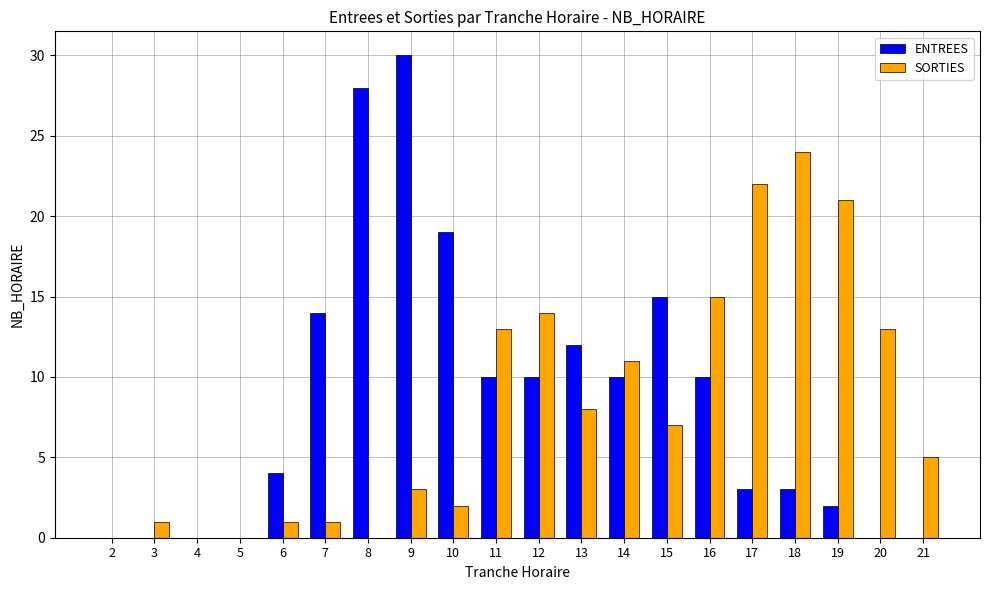

Count the number of categories in the chart.

20